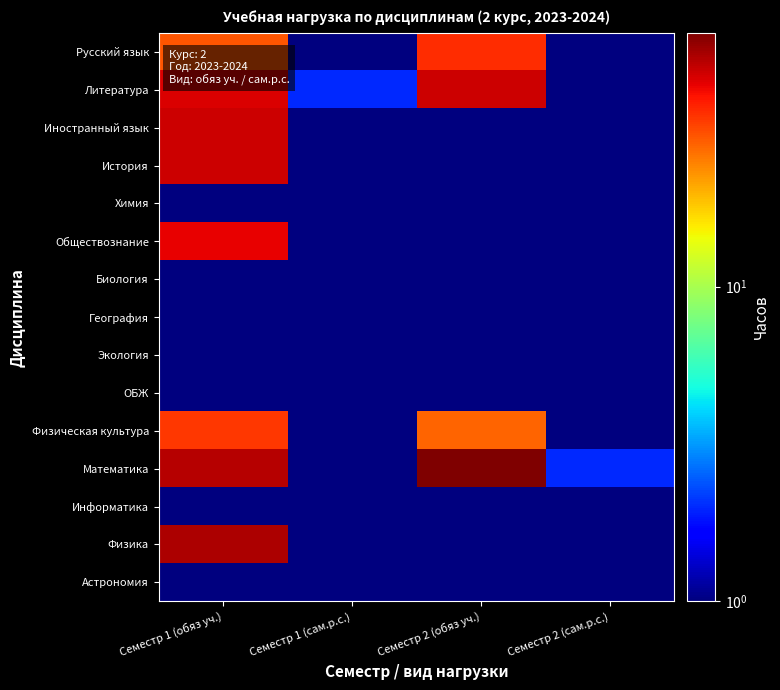

Reading left to right, transcribe all the data shown in this chart.

Русский язык: Семестр 1 (обяз уч.)=30.0	Семестр 1 (сам.р.с.)=0.5	Семестр 2 (обяз уч.)=36.0	Семестр 2 (сам.р.с.)=0.5
Литература: Семестр 1 (обяз уч.)=46.0	Семестр 1 (сам.р.с.)=2.0	Семестр 2 (обяз уч.)=48.0	Семестр 2 (сам.р.с.)=0.5
Иностранный язык: Семестр 1 (обяз уч.)=48.0	Семестр 1 (сам.р.с.)=0.5	Семестр 2 (обяз уч.)=0.5	Семестр 2 (сам.р.с.)=0.5
История: Семестр 1 (обяз уч.)=48.0	Семестр 1 (сам.р.с.)=0.5	Семестр 2 (обяз уч.)=0.5	Семестр 2 (сам.р.с.)=0.5
Химия: Семестр 1 (обяз уч.)=0.5	Семестр 1 (сам.р.с.)=0.5	Семестр 2 (обяз уч.)=0.5	Семестр 2 (сам.р.с.)=0.5
Обществознание: Семестр 1 (обяз уч.)=44.0	Семестр 1 (сам.р.с.)=0.5	Семестр 2 (обяз уч.)=0.5	Семестр 2 (сам.р.с.)=0.5
Биология: Семестр 1 (обяз уч.)=0.5	Семестр 1 (сам.р.с.)=0.5	Семестр 2 (обяз уч.)=0.5	Семестр 2 (сам.р.с.)=0.5
География: Семестр 1 (обяз уч.)=0.5	Семестр 1 (сам.р.с.)=0.5	Семестр 2 (обяз уч.)=0.5	Семестр 2 (сам.р.с.)=0.5
Экология: Семестр 1 (обяз уч.)=0.5	Семестр 1 (сам.р.с.)=0.5	Семестр 2 (обяз уч.)=0.5	Семестр 2 (сам.р.с.)=0.5
ОБЖ: Семестр 1 (обяз уч.)=0.5	Семестр 1 (сам.р.с.)=0.5	Семестр 2 (обяз уч.)=0.5	Семестр 2 (сам.р.с.)=0.5
Физическая культура: Семестр 1 (обяз уч.)=34.0	Семестр 1 (сам.р.с.)=0.5	Семестр 2 (обяз уч.)=28.0	Семестр 2 (сам.р.с.)=0.5
Математика: Семестр 1 (обяз уч.)=52.0	Семестр 1 (сам.р.с.)=0.5	Семестр 2 (обяз уч.)=64.0	Семестр 2 (сам.р.с.)=2.0
Информатика: Семестр 1 (обяз уч.)=0.5	Семестр 1 (сам.р.с.)=0.5	Семестр 2 (обяз уч.)=0.5	Семестр 2 (сам.р.с.)=0.5
Физика: Семестр 1 (обяз уч.)=54.0	Семестр 1 (сам.р.с.)=0.5	Семестр 2 (обяз уч.)=0.5	Семестр 2 (сам.р.с.)=0.5
Астрономия: Семестр 1 (обяз уч.)=0.5	Семестр 1 (сам.р.с.)=0.5	Семестр 2 (обяз уч.)=0.5	Семестр 2 (сам.р.с.)=0.5